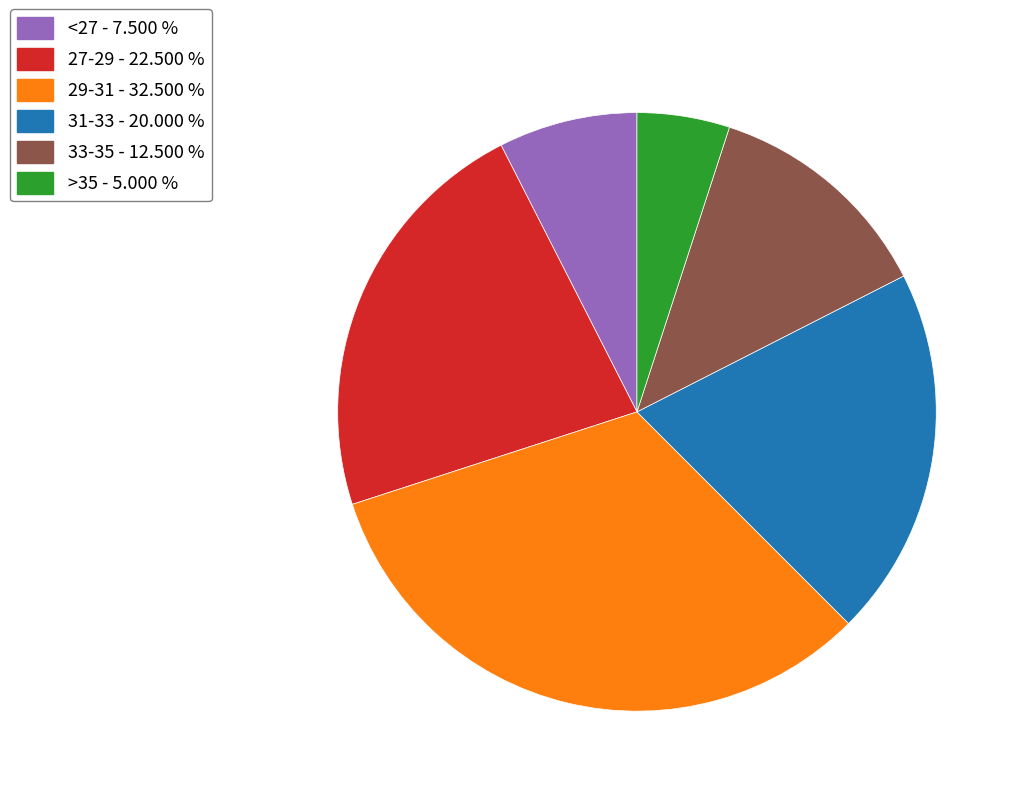

Is there a majority slice in this chart?

No